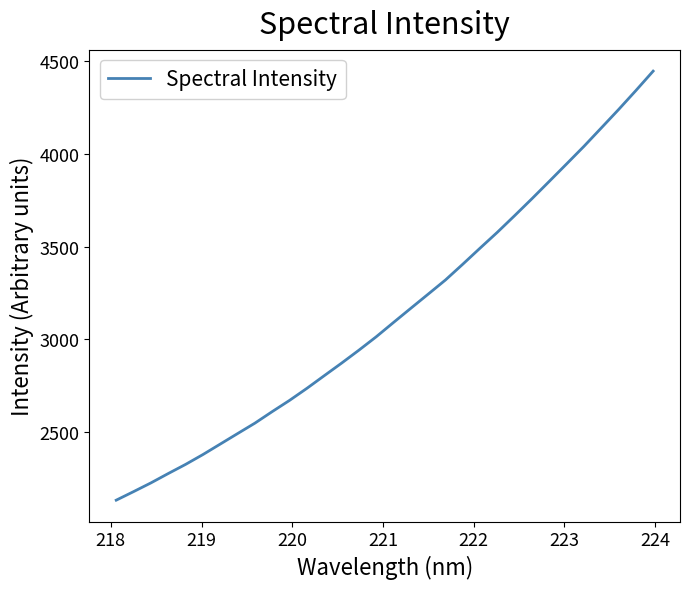

What is the maximum value shown in the chart?

4446.8